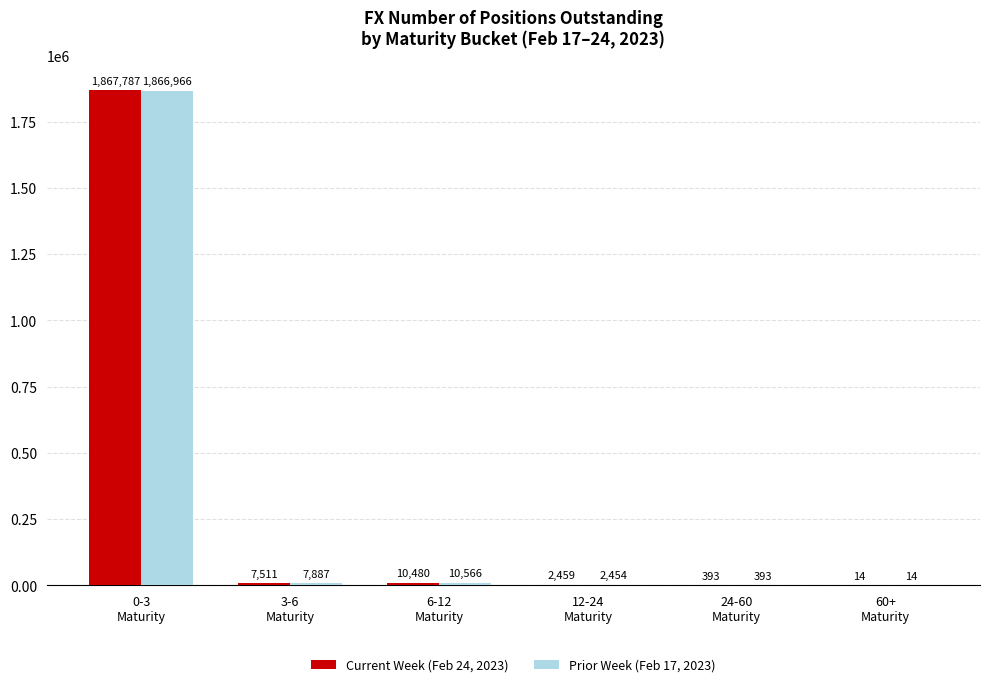

Reading right to left, what are all the values shown in this chart?

Current Week (Feb 24, 2023): 14	393	2459	10480	7511	1867787
Prior Week (Feb 17, 2023): 14	393	2454	10566	7887	1866966